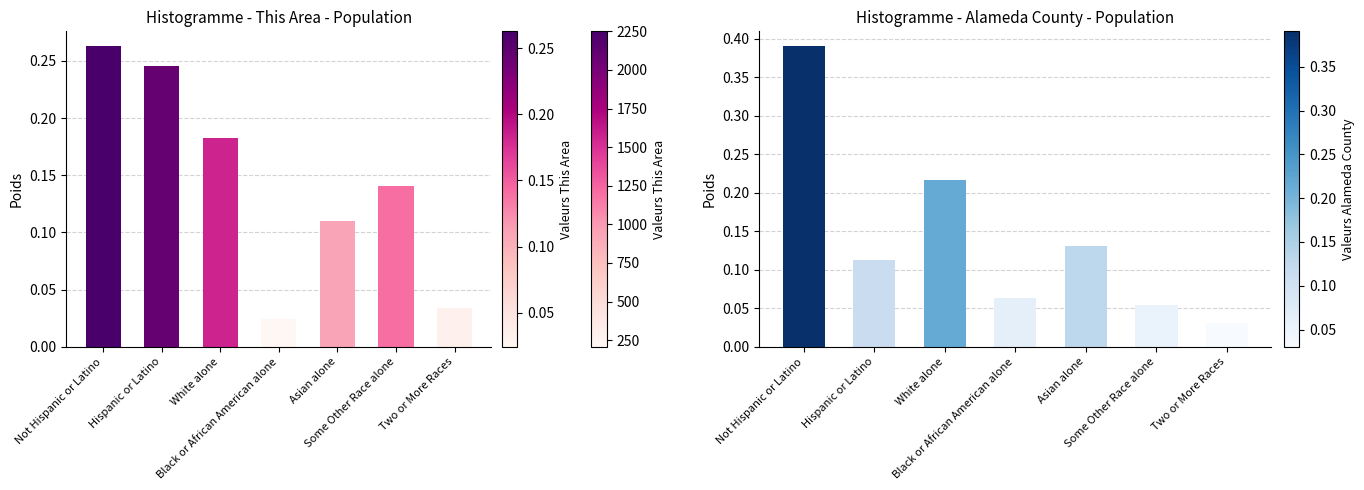

What is the label of the 3rd bar from the left?

White alone